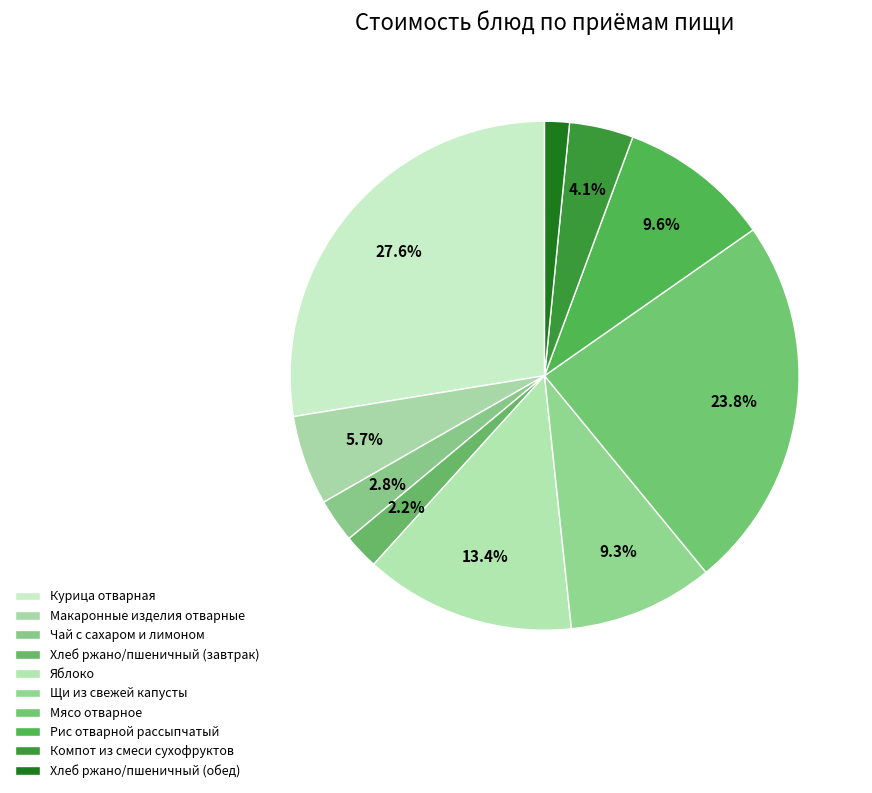

Rank the categories by value from highest to lowest.

Курица отварная, Мясо отварное, Яблоко, Рис отварной рассыпчатый, Щи из свежей капусты, Макаронные изделия отварные, Компот из смеси сухофруктов, Чай с сахаром и лимоном, Хлеб ржано/пшеничный (завтрак), Хлеб ржано/пшеничный (обед)